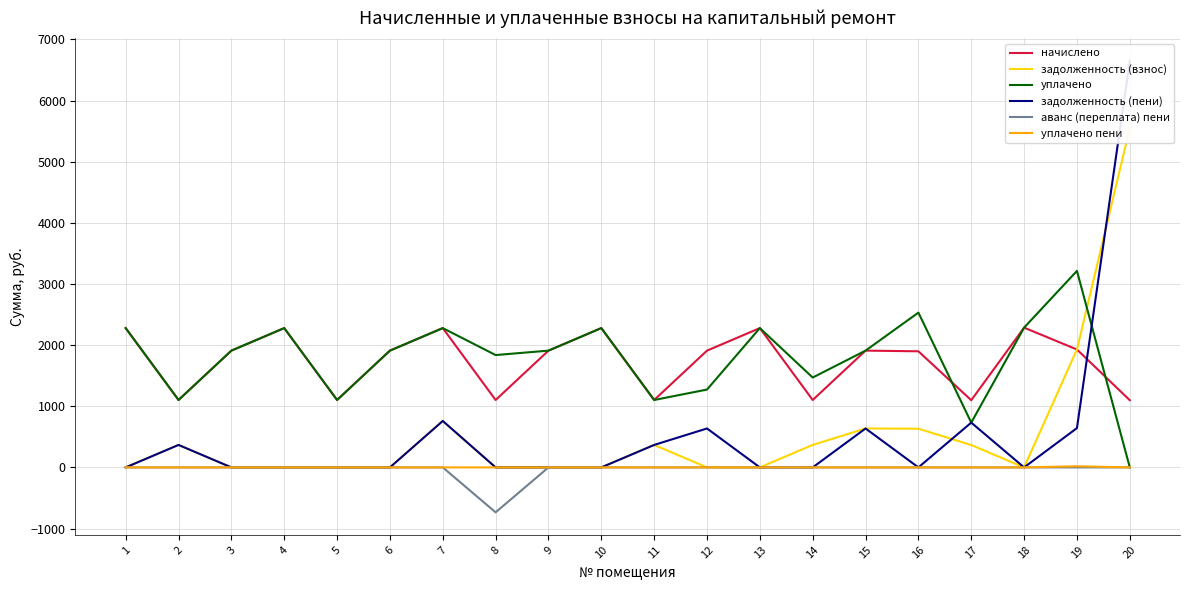

Where does the уплачено series first go above 1909?

1